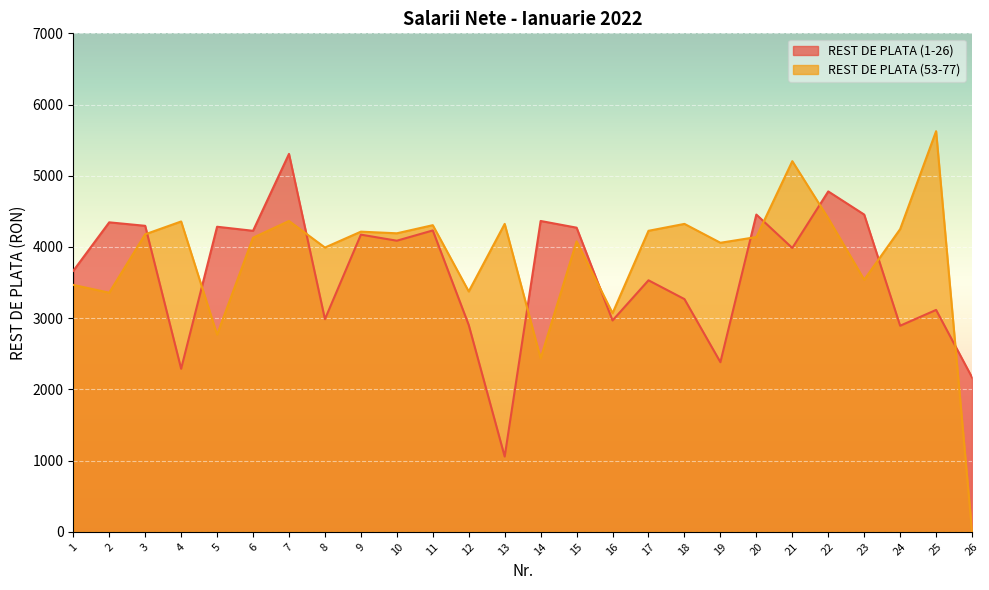

What is the approximate value of REST DE PLATA (53-77) at 14, to the nearest 50?

2450